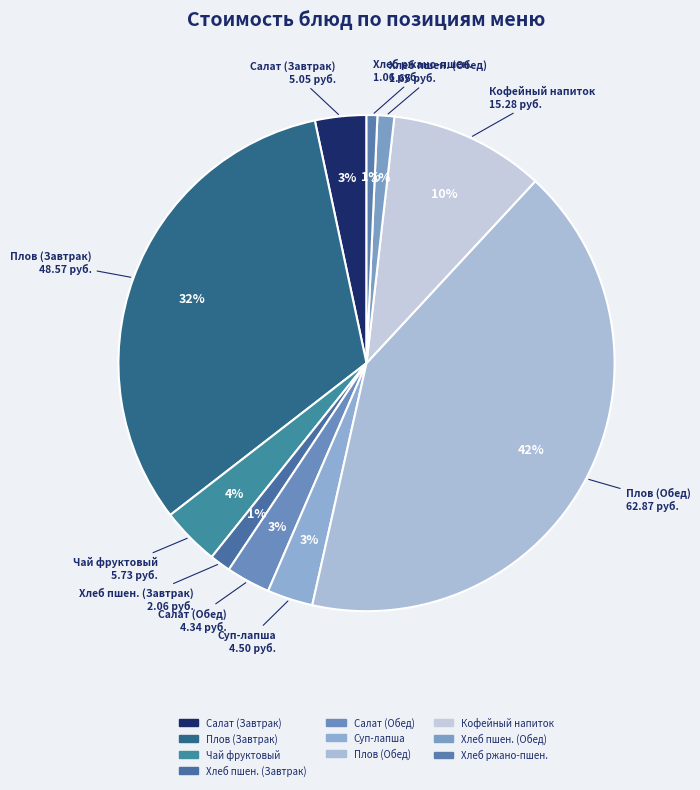

How many segments does this pie chart have?

10